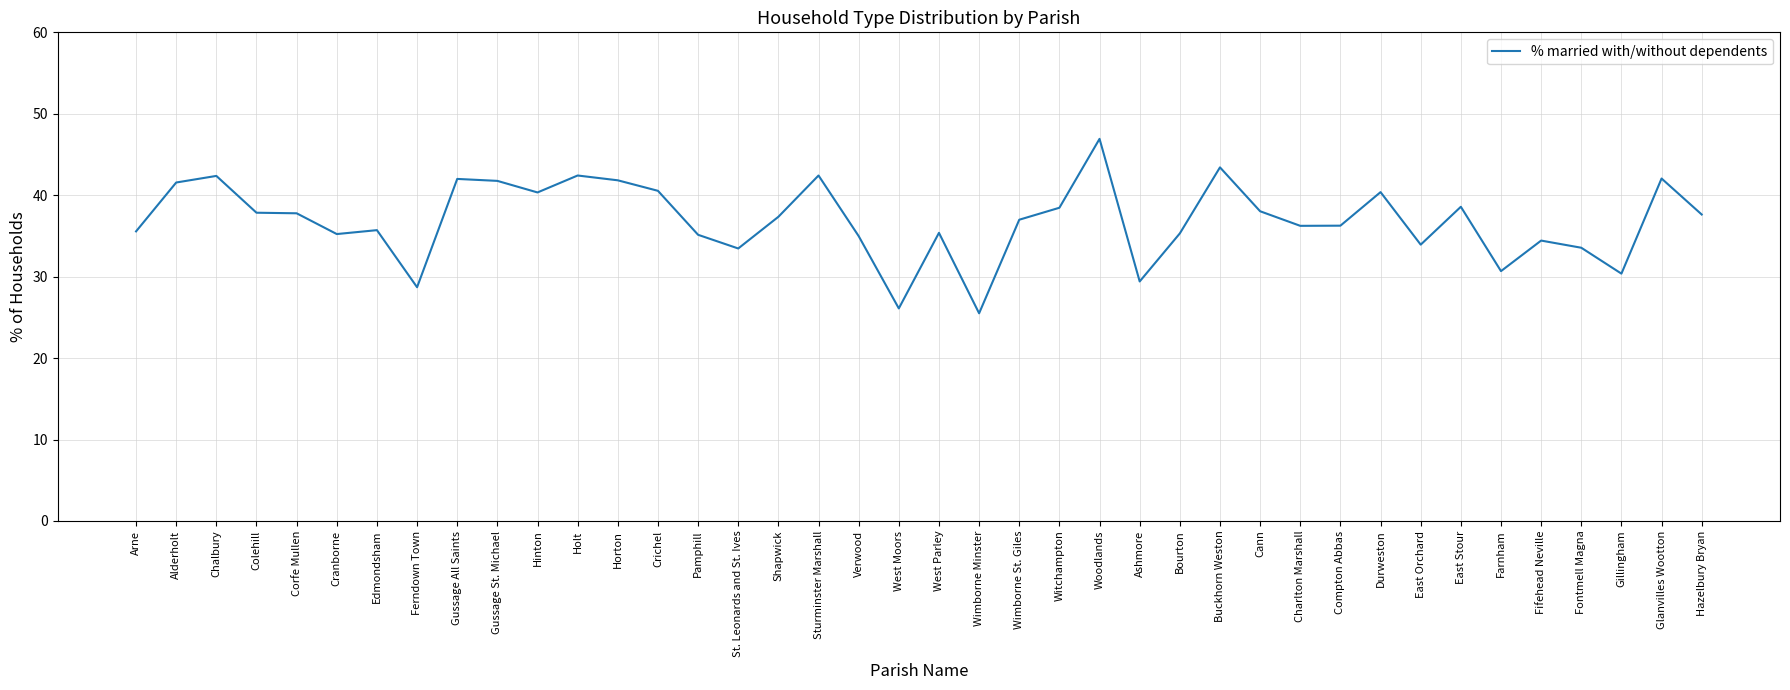

Approximately how many times larger is the value at Sturminster Marshall compared to Holt?

1.0